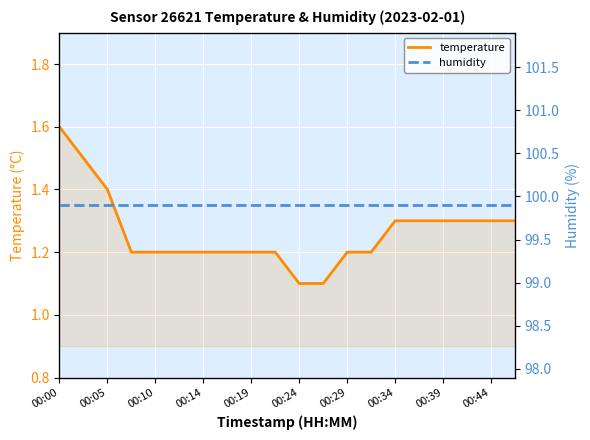

Which series has the largest total across all categories?

humidity